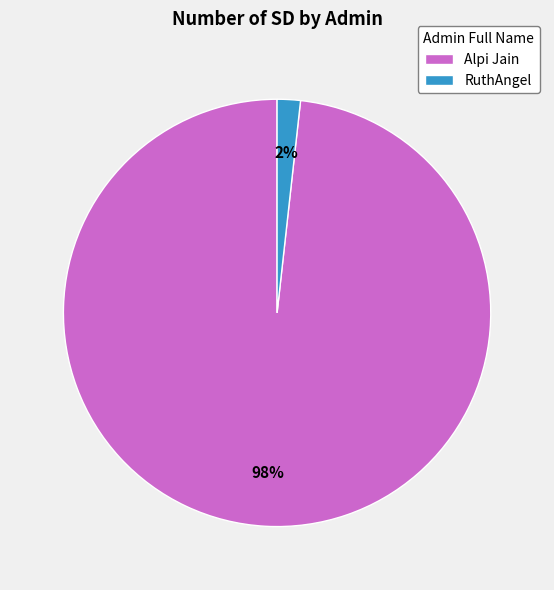

What percentage is the Alpi Jain slice, to the nearest percent?

98%